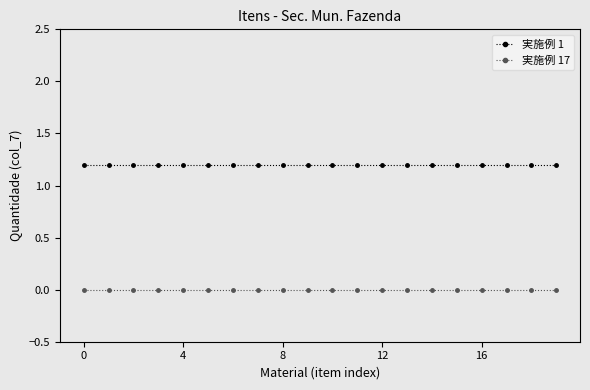

List the series in order of their overall mean, lowest first.

実施例 17, 実施例 1